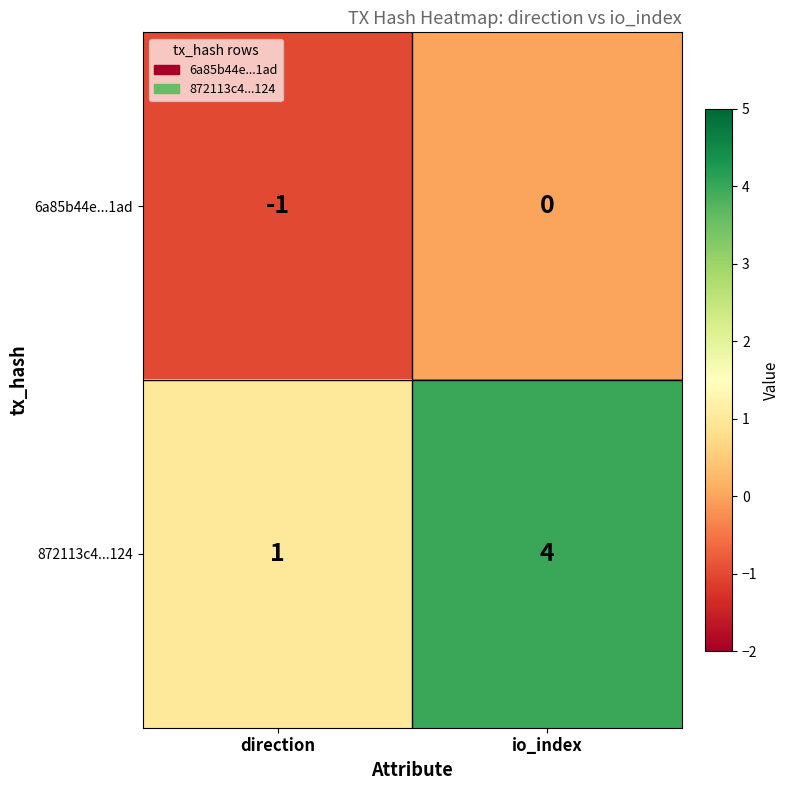

At which category is the sum across all series the highest?

io_index